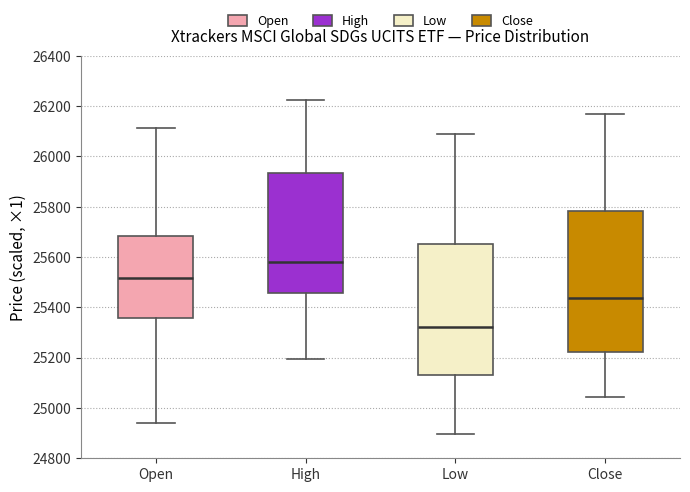

Which box's median line is the highest?

High